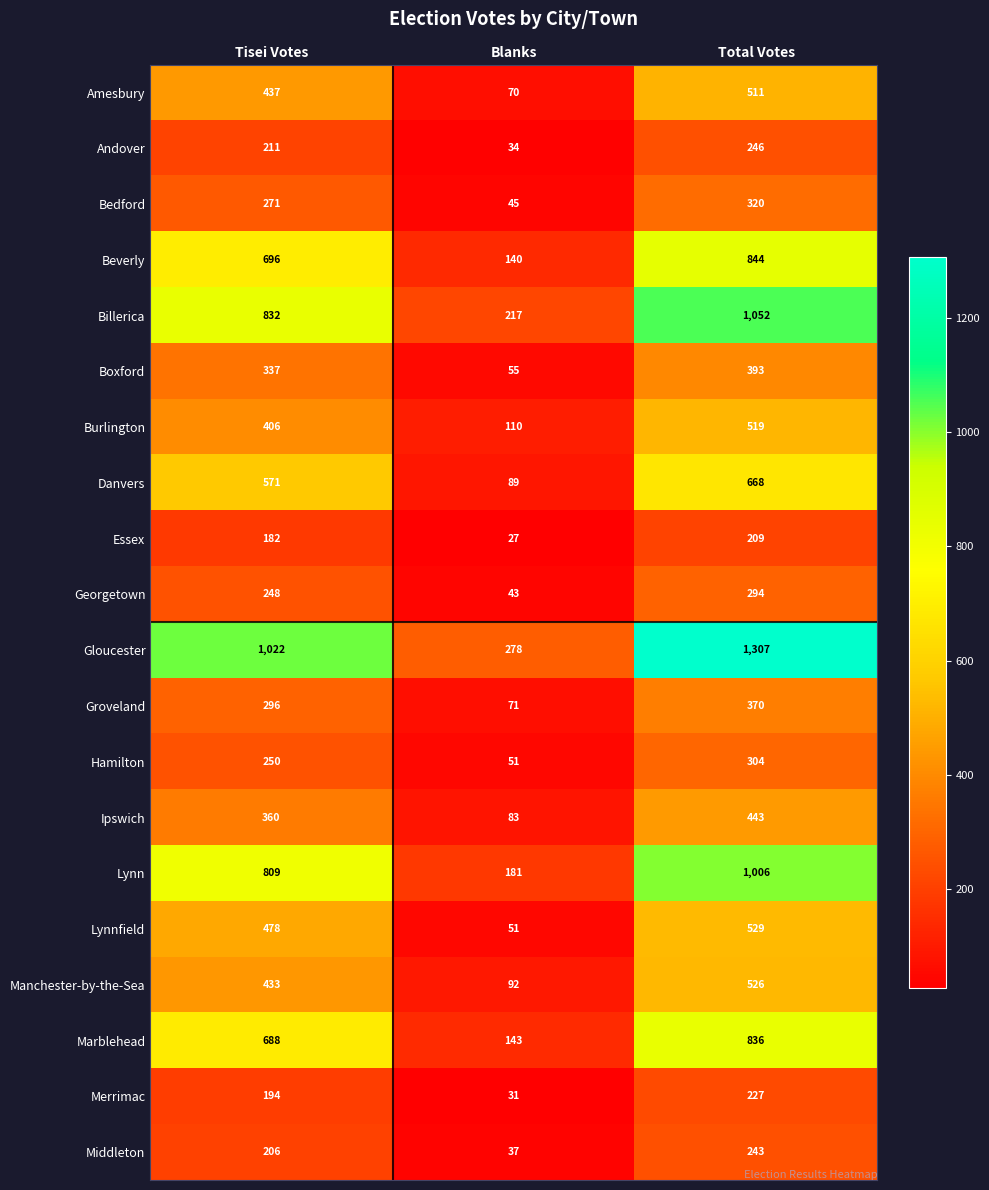

What is the minimum value shown in the chart?

27